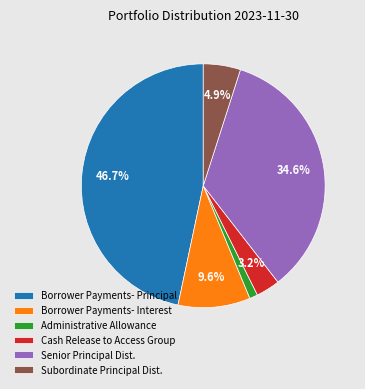

What percentage is NOT represented by Borrower Payments- Principal?

53.3%